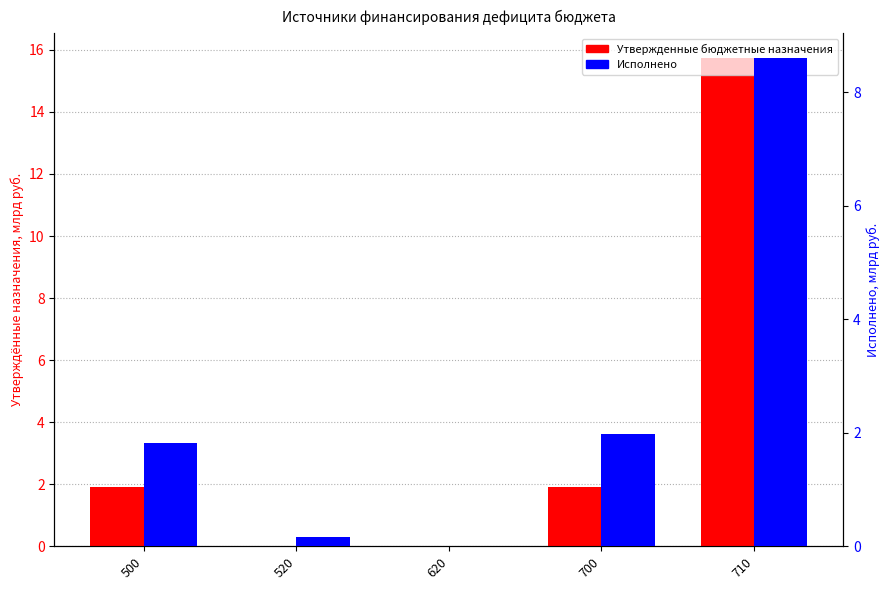

At which category is the sum across all series the highest?

710